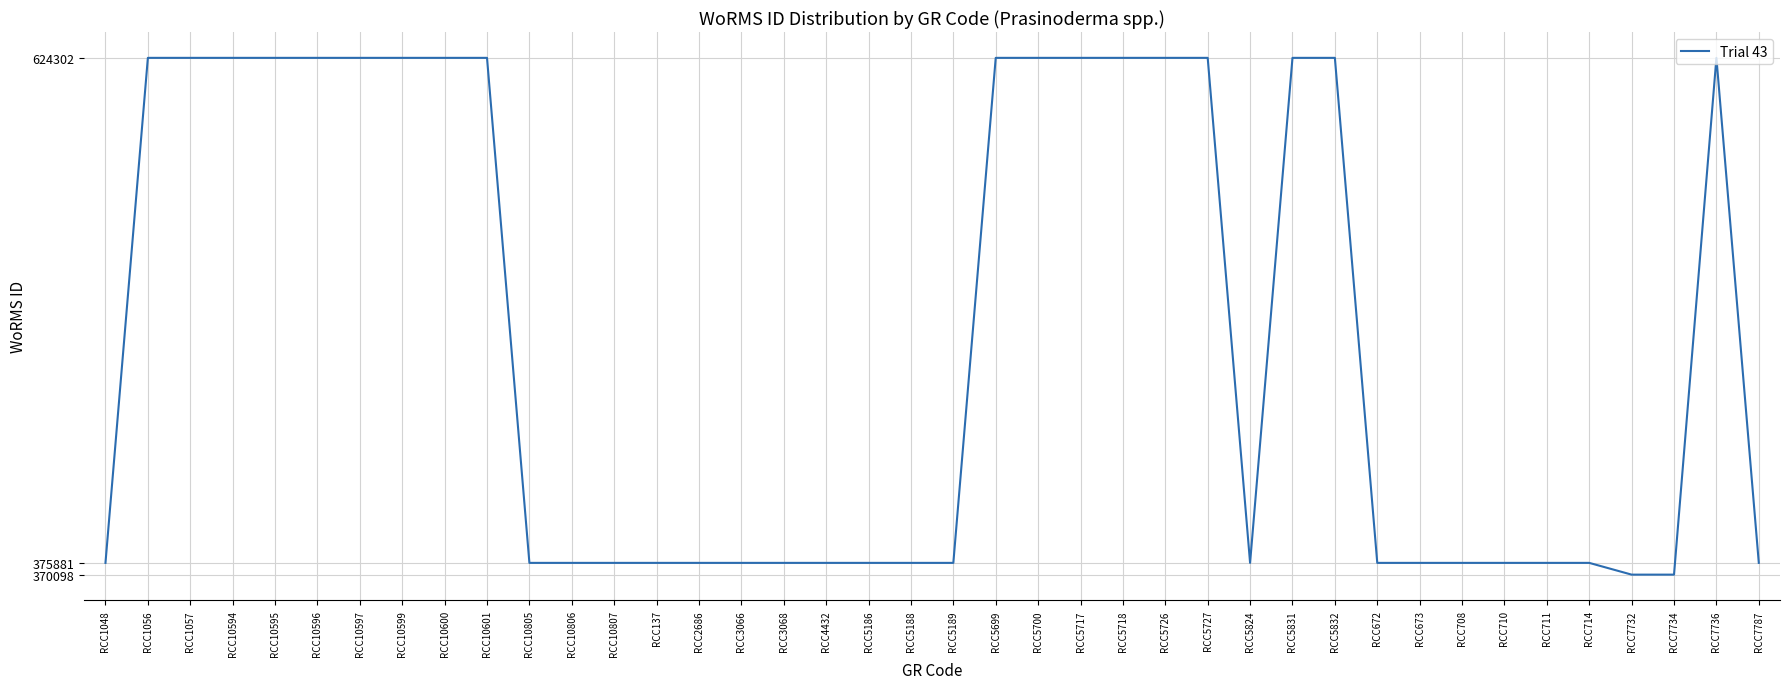

What is the maximum value shown in the chart?

624302